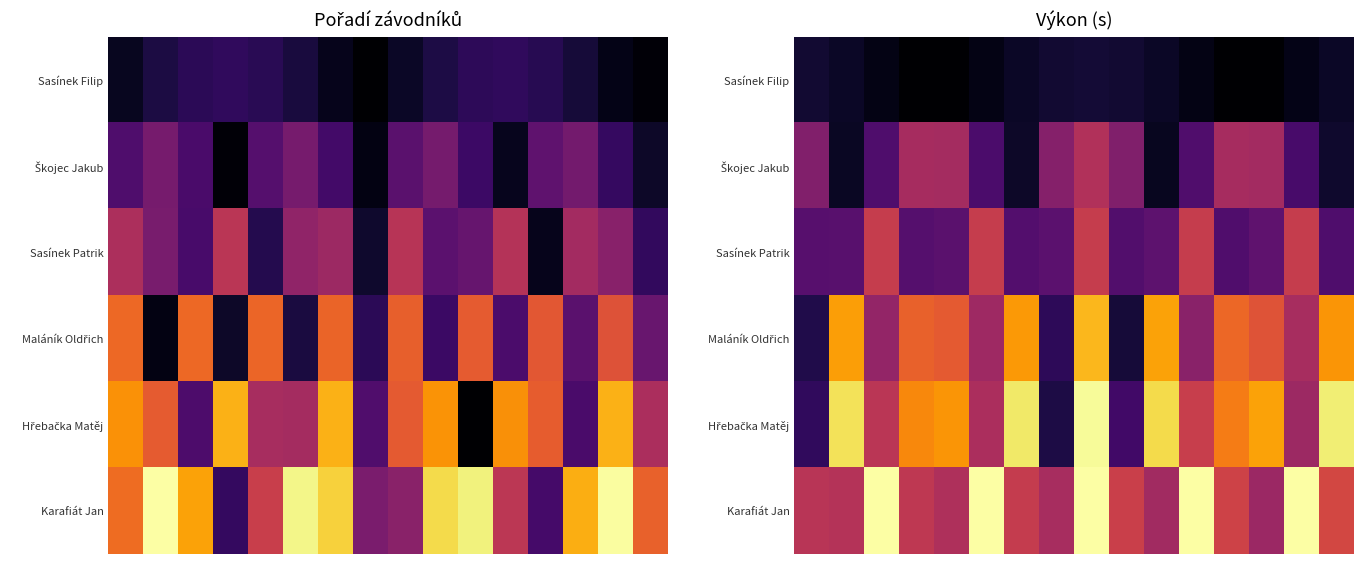

What is the average value of the Sasínek Filip series?

0.6